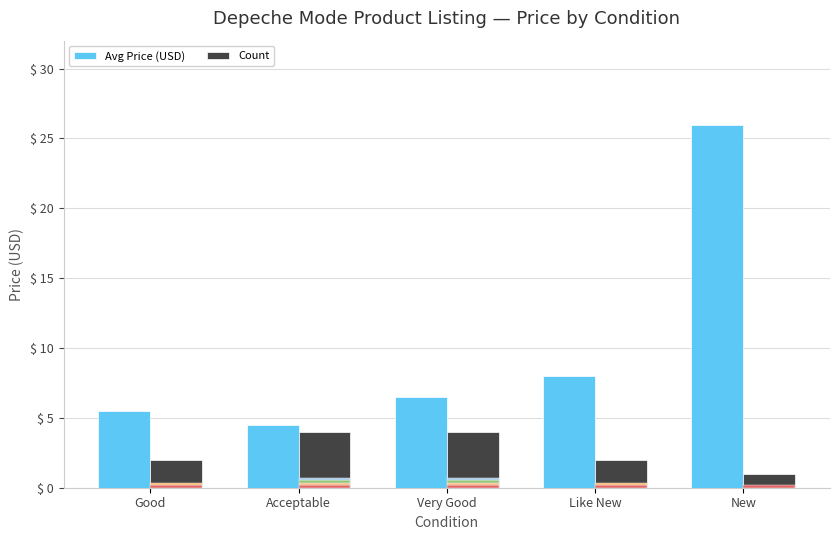

At which label does Avg Price (USD) first exceed 6?

Very Good